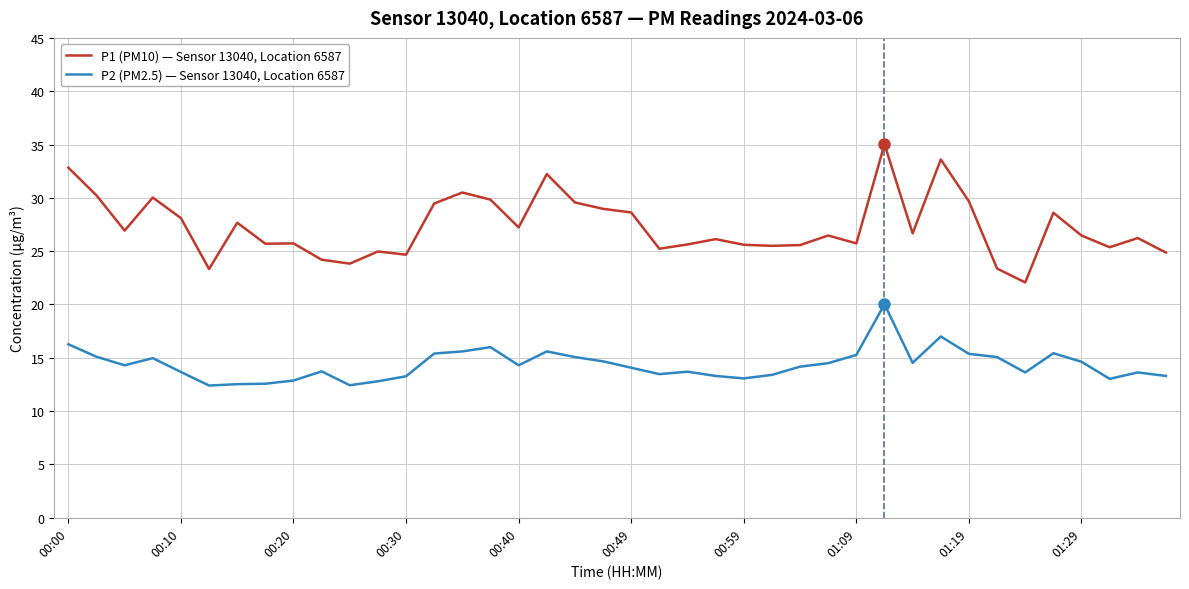

What is the difference between the maximum and minimum values in the P1 (PM10) — Sensor 13040, Location 6587 series?

13.0